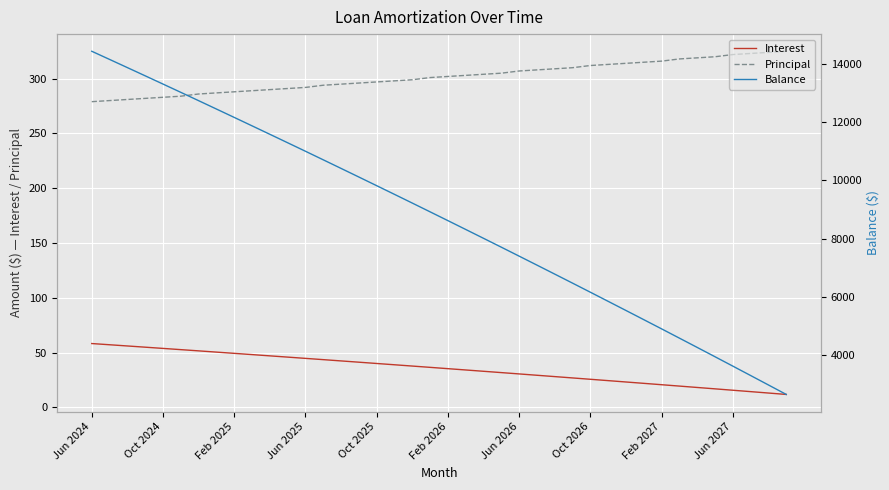

True or false: Interest and Principal cross at least once.

False